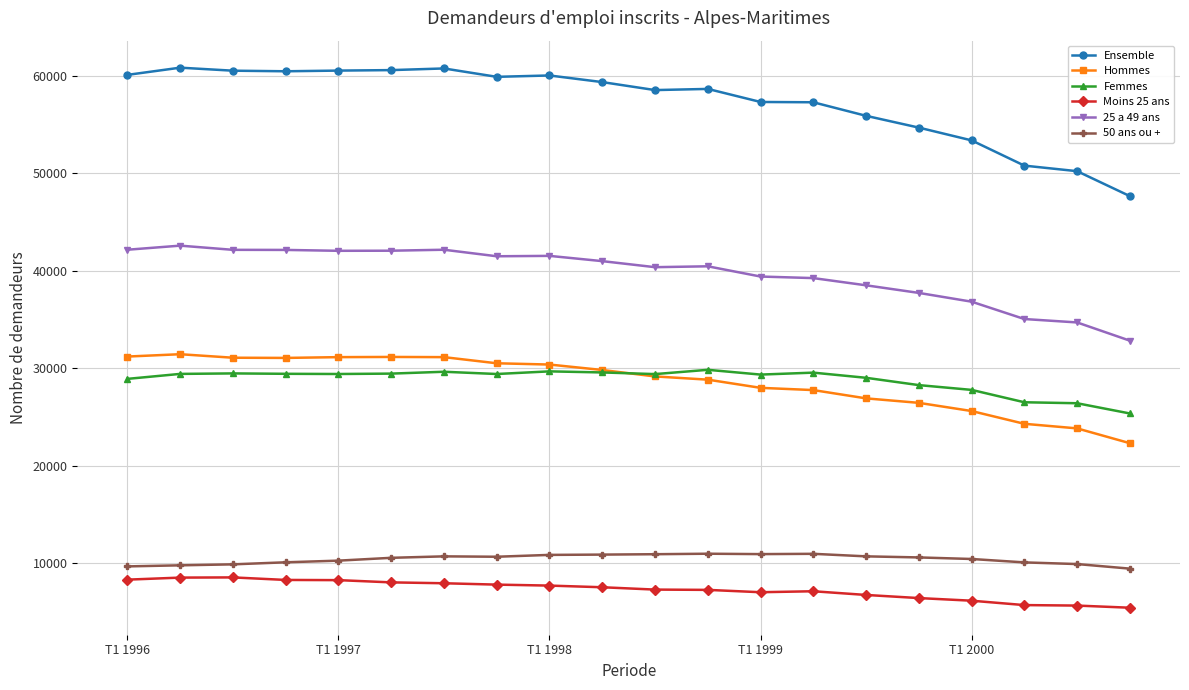

True or false: Femmes has more than 1 interior local peaks.

True